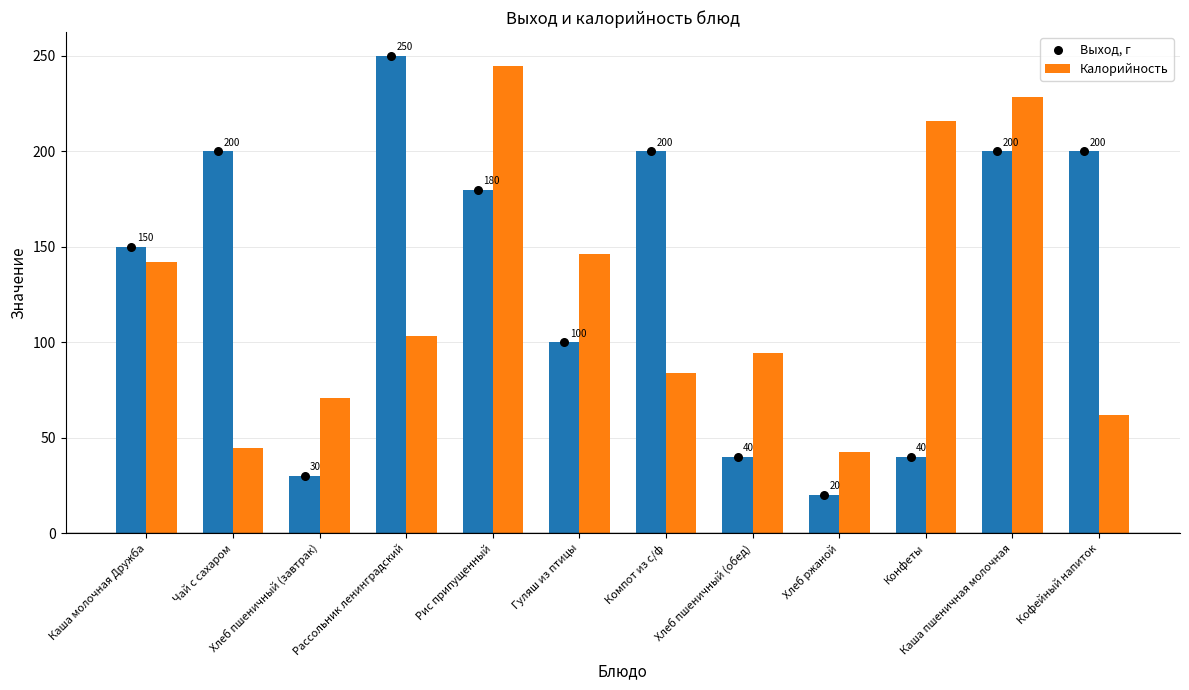

What are all the series names shown in the legend?

Выход, г, Калорийность